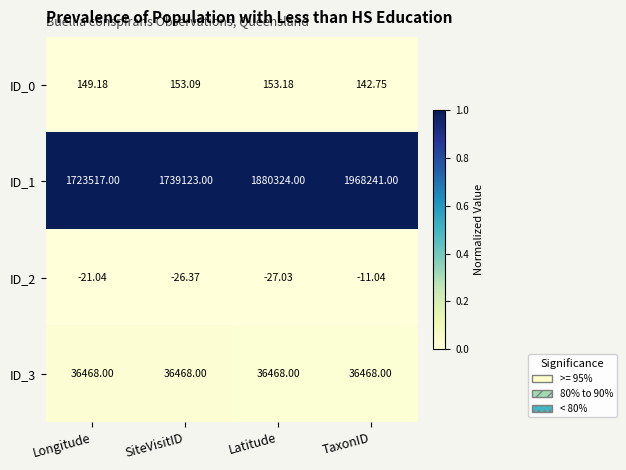

Rank the categories by ID_0 value from lowest to highest.

TaxonID, Longitude, SiteVisitID, Latitude